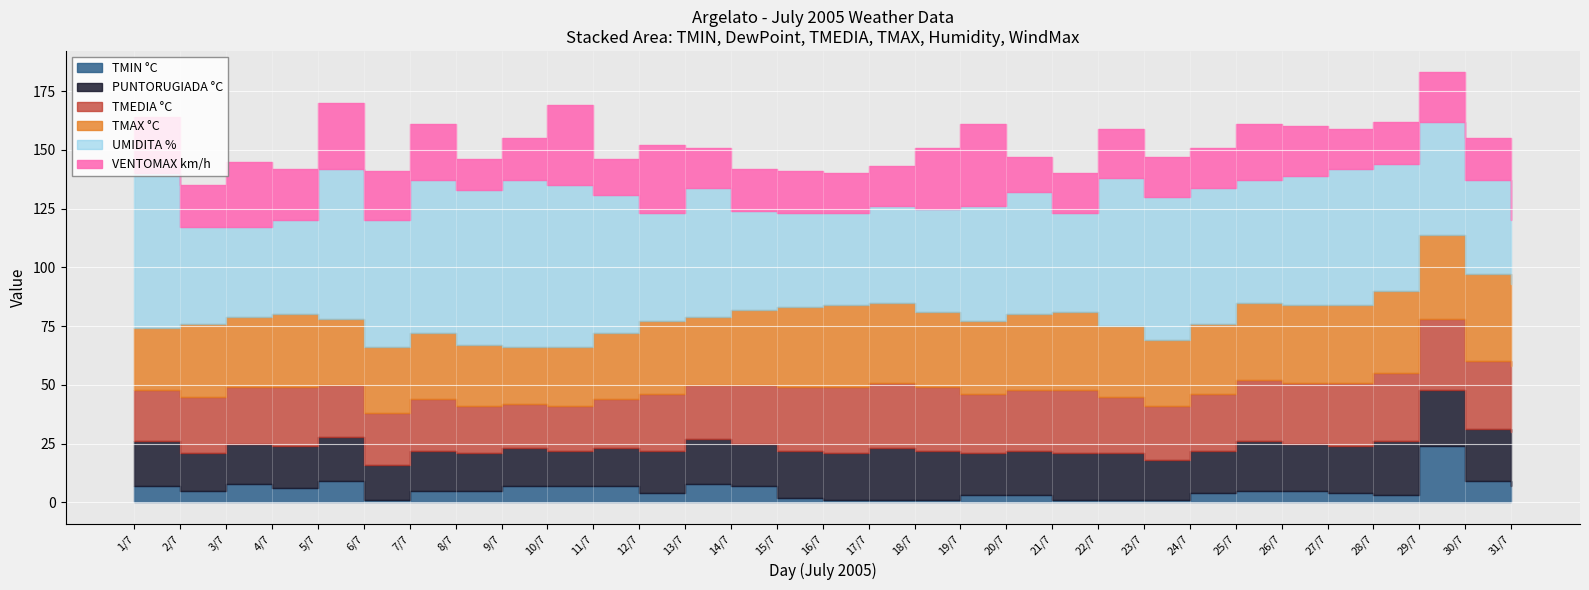

Reading left to right, list all the values displayed in this chart.

TMIN °C: 1/7=7	2/7=5	3/7=8	4/7=6	5/7=9	6/7=1	7/7=5	8/7=5	9/7=7	10/7=7	11/7=7	12/7=4	13/7=8	14/7=7	15/7=2	16/7=1	17/7=1	18/7=1	19/7=3	20/7=3	21/7=1	22/7=1	23/7=1	24/7=4	25/7=5	26/7=5	27/7=4	28/7=3	29/7=24	30/7=9	31/7=7
PUNTORUGIADA °C: 1/7=19	2/7=16	3/7=17	4/7=18	5/7=19	6/7=15	7/7=17	8/7=16	9/7=16	10/7=15	11/7=16	12/7=18	13/7=19	14/7=18	15/7=20	16/7=20	17/7=22	18/7=21	19/7=18	20/7=19	21/7=20	22/7=20	23/7=17	24/7=18	25/7=21	26/7=20	27/7=20	28/7=23	29/7=24	30/7=22	31/7=23
TMEDIA °C: 1/7=22	2/7=24	3/7=24	4/7=25	5/7=22	6/7=22	7/7=22	8/7=20	9/7=19	10/7=19	11/7=21	12/7=24	13/7=23	14/7=25	15/7=27	16/7=28	17/7=28	18/7=27	19/7=25	20/7=26	21/7=27	22/7=24	23/7=23	24/7=24	25/7=26	26/7=26	27/7=27	28/7=29	29/7=30	30/7=29	31/7=28
TMAX °C: 1/7=26	2/7=31	3/7=30	4/7=31	5/7=28	6/7=28	7/7=28	8/7=26	9/7=24	10/7=25	11/7=28	12/7=31	13/7=29	14/7=32	15/7=34	16/7=35	17/7=34	18/7=32	19/7=31	20/7=32	21/7=33	22/7=30	23/7=28	24/7=30	25/7=33	26/7=33	27/7=33	28/7=35	29/7=36	30/7=37	31/7=35
UMIDITA %: 1/7=66	2/7=41	3/7=38	4/7=40	5/7=64	6/7=54	7/7=65	8/7=66	9/7=71	10/7=69	11/7=59	12/7=46	13/7=55	14/7=42	15/7=40	16/7=39	17/7=41	18/7=44	19/7=49	20/7=52	21/7=42	22/7=63	23/7=61	24/7=58	25/7=52	26/7=55	27/7=58	28/7=54	29/7=48	30/7=40	31/7=27
VENTOMAX km/h: 1/7=24	2/7=18	3/7=28	4/7=22	5/7=28	6/7=21	7/7=24	8/7=13	9/7=18	10/7=34	11/7=15	12/7=29	13/7=17	14/7=18	15/7=18	16/7=17	17/7=17	18/7=26	19/7=35	20/7=15	21/7=17	22/7=21	23/7=17	24/7=17	25/7=24	26/7=21	27/7=17	28/7=18	29/7=21	30/7=18	31/7=24